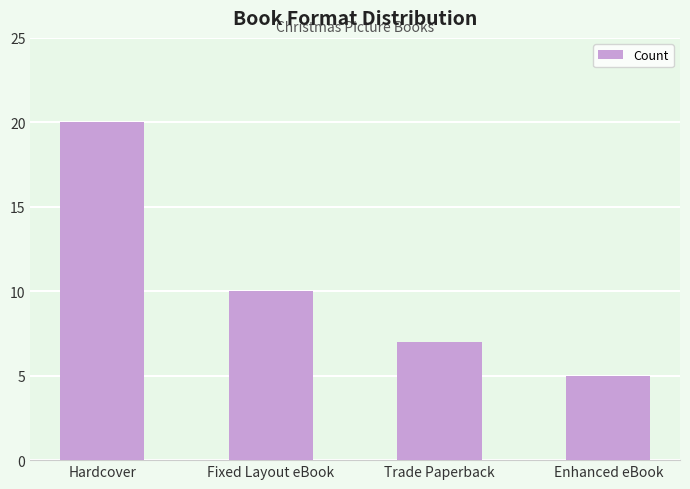

What is the label of the 2nd bar from the right?

Trade Paperback